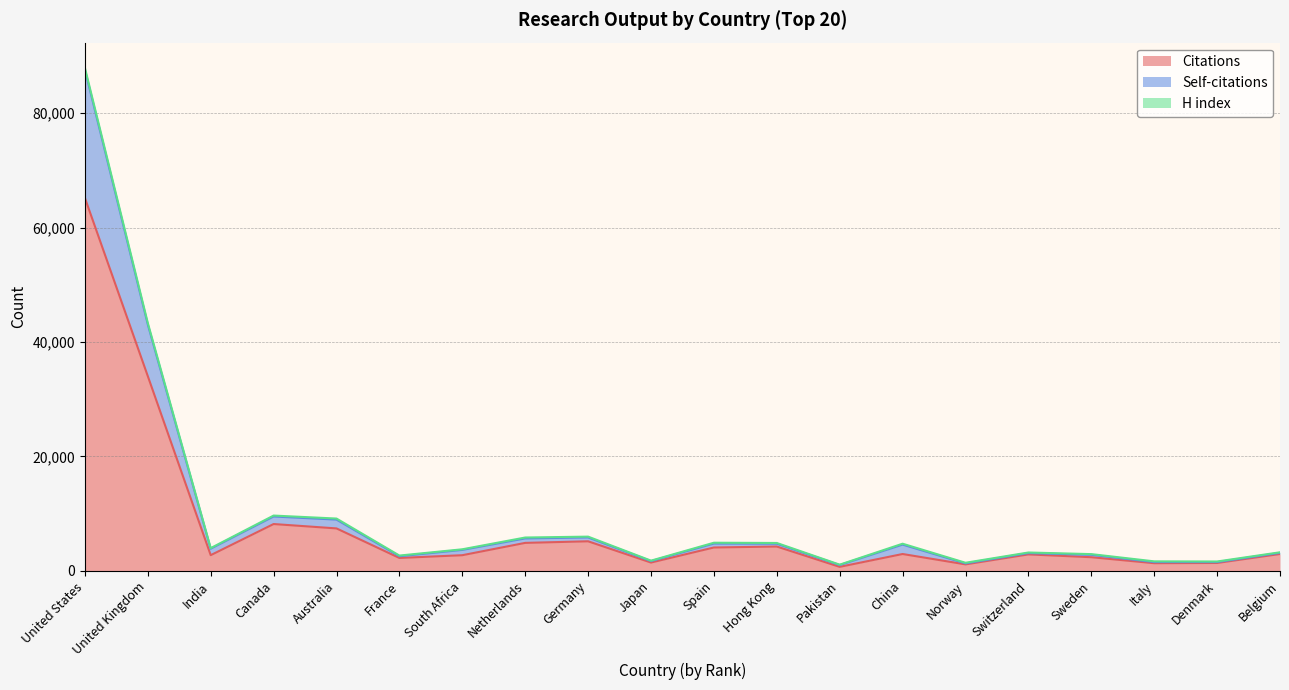

Is it true that Self-citations equals 72579 at United Kingdom?

False